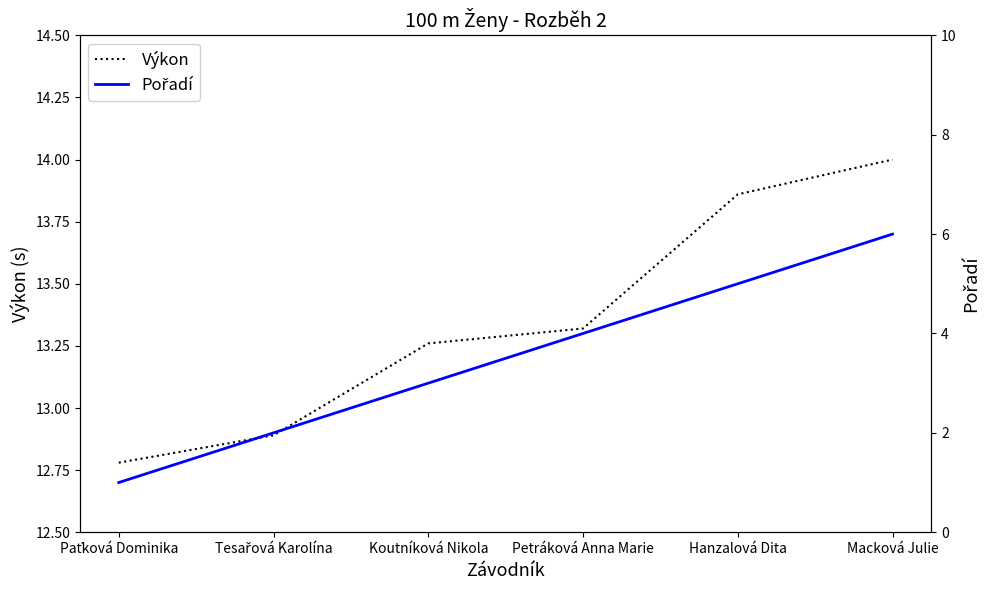

What position from the left is Macková Julie?

6